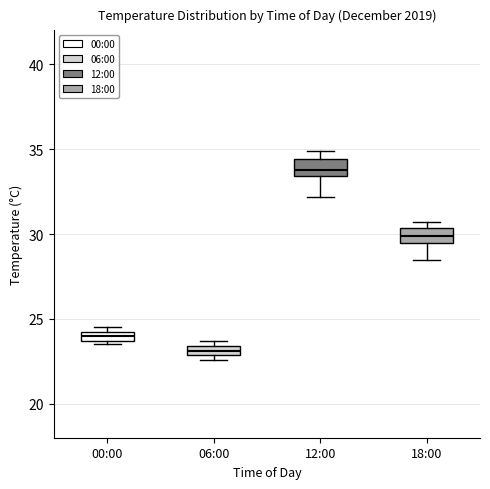

Which box's median line is the highest?

12:00